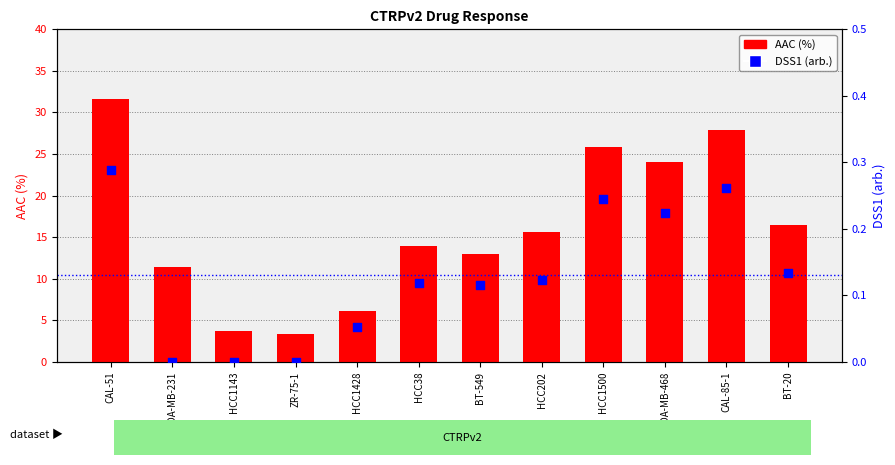

What is the total value across all series at MDA-MB-231?

11.5